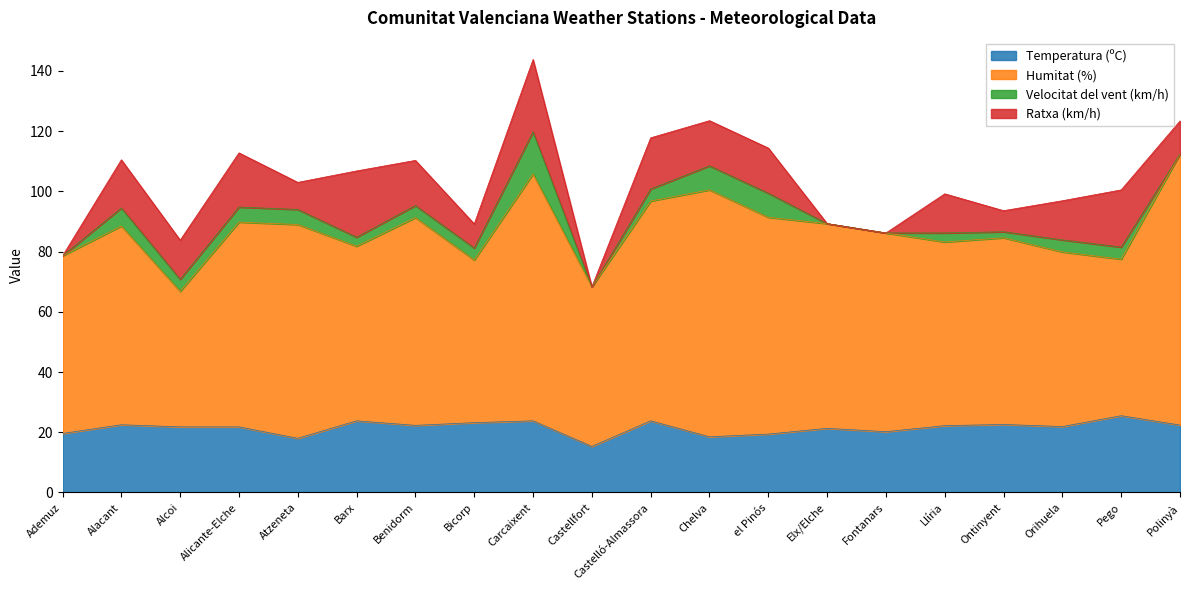

How many lines are shown in the chart?

4